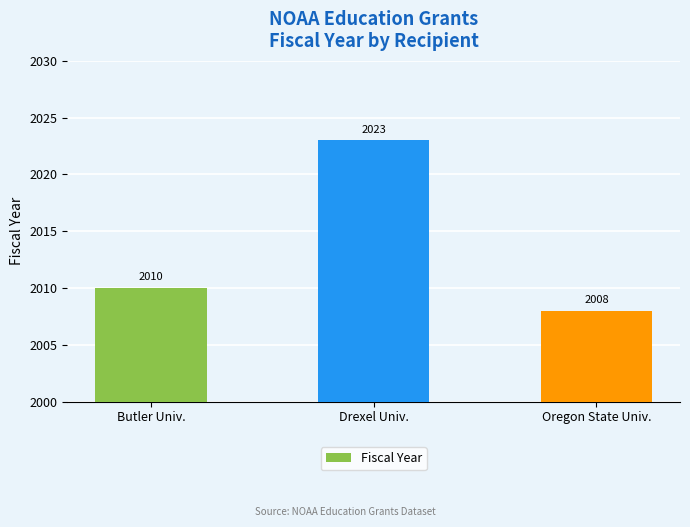

Are the bars horizontal?

No